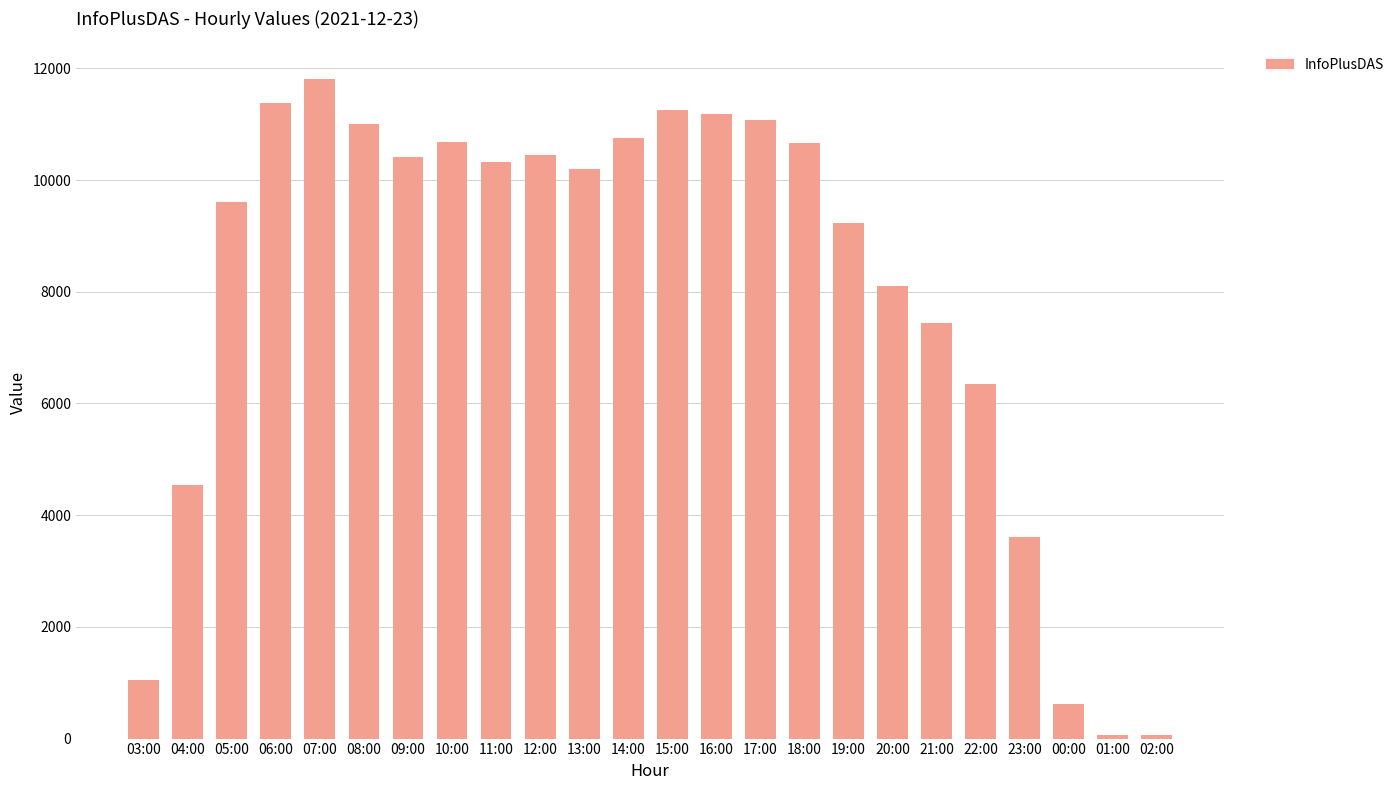

Is it true that the value at 18:00 is 10660?

True